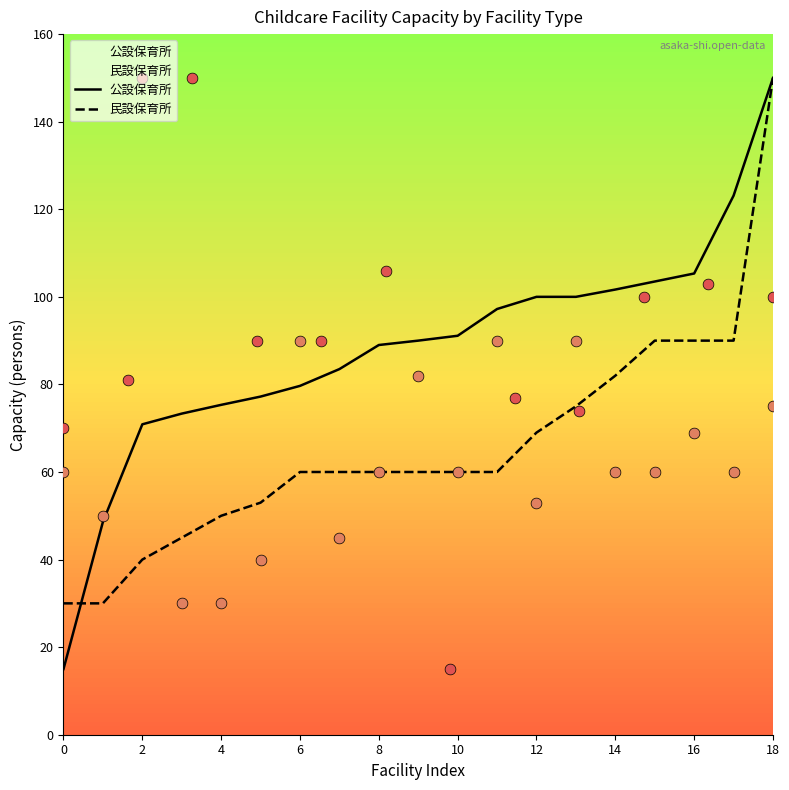

What is the total value across all series at 0?

45.0